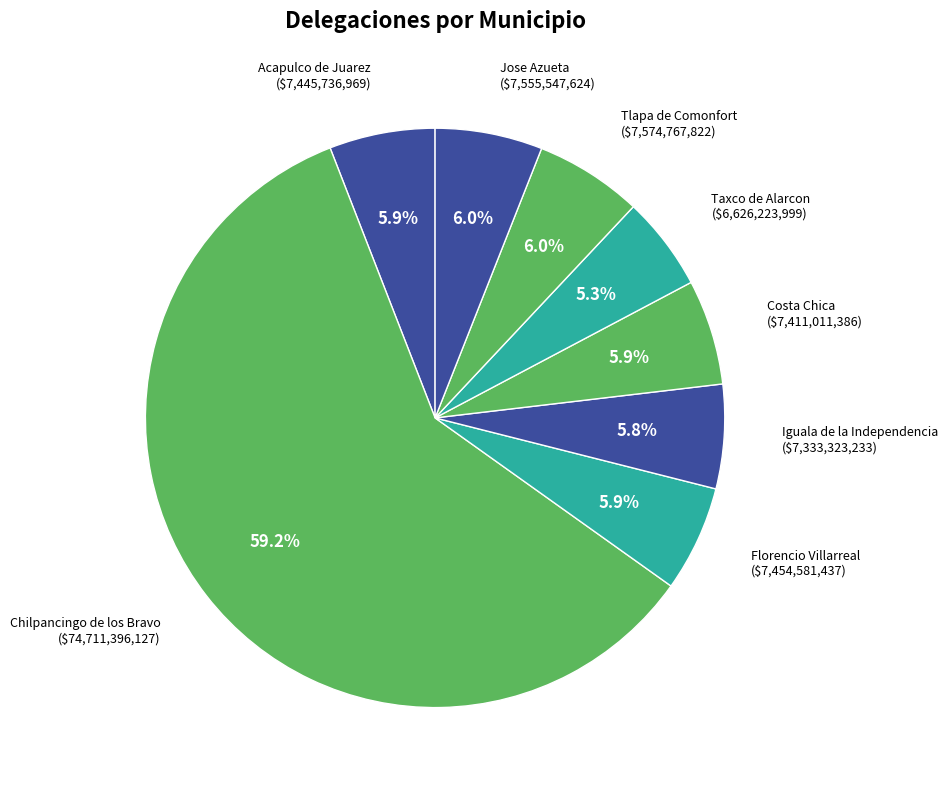

To the nearest percent, what percentage of the pie is Chilpancingo de los Bravo?

59%